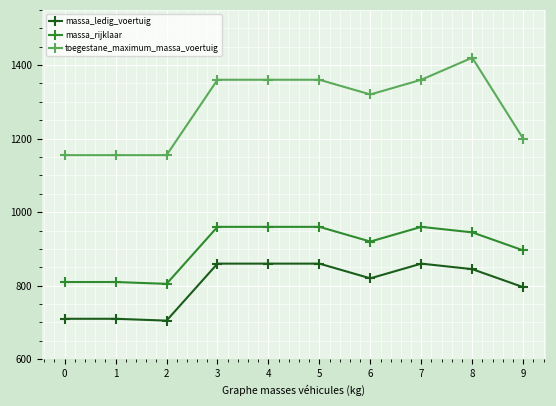

True or false: massa_rijklaar and massa_ledig_voertuig intersect in this chart.

False